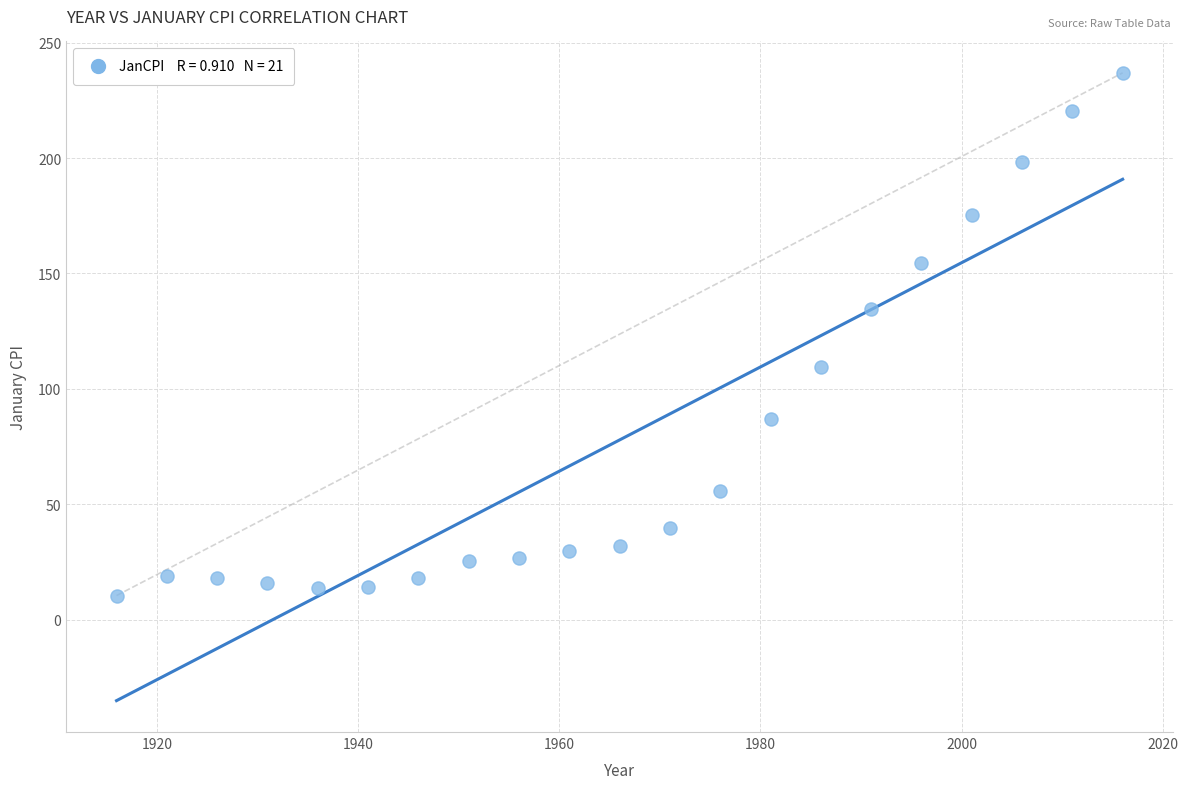

What is the range of Y values (max minus min)?

226.5